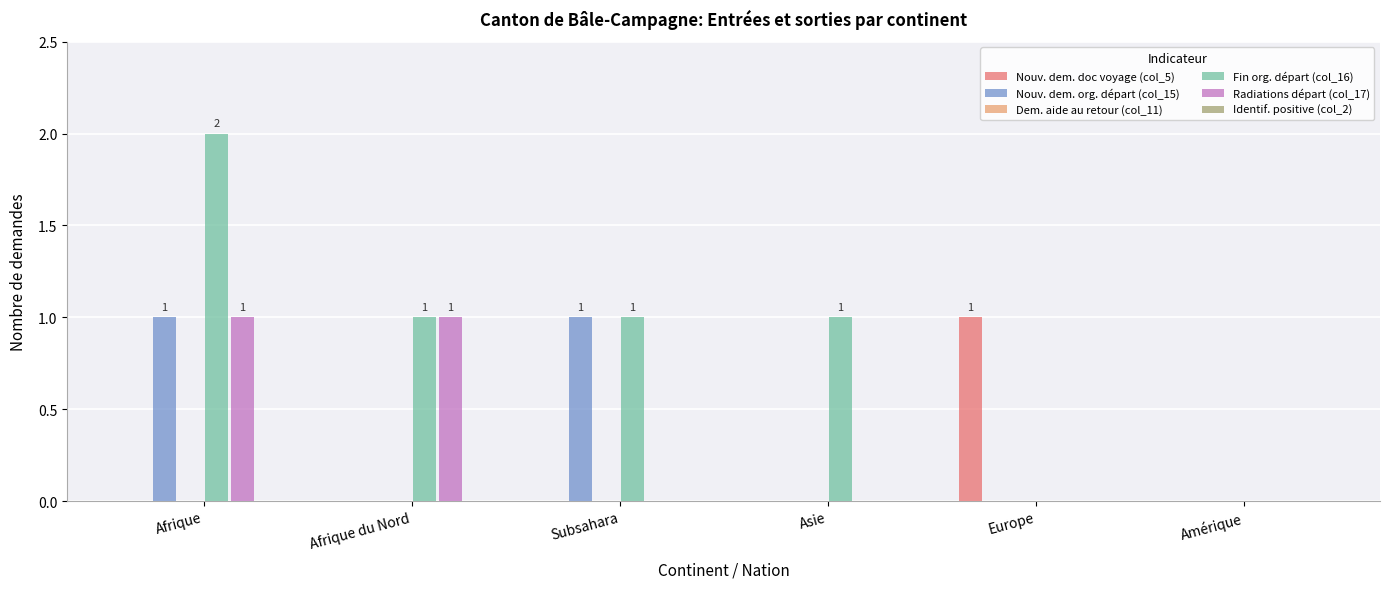

What is the total value across all series at Afrique?

4